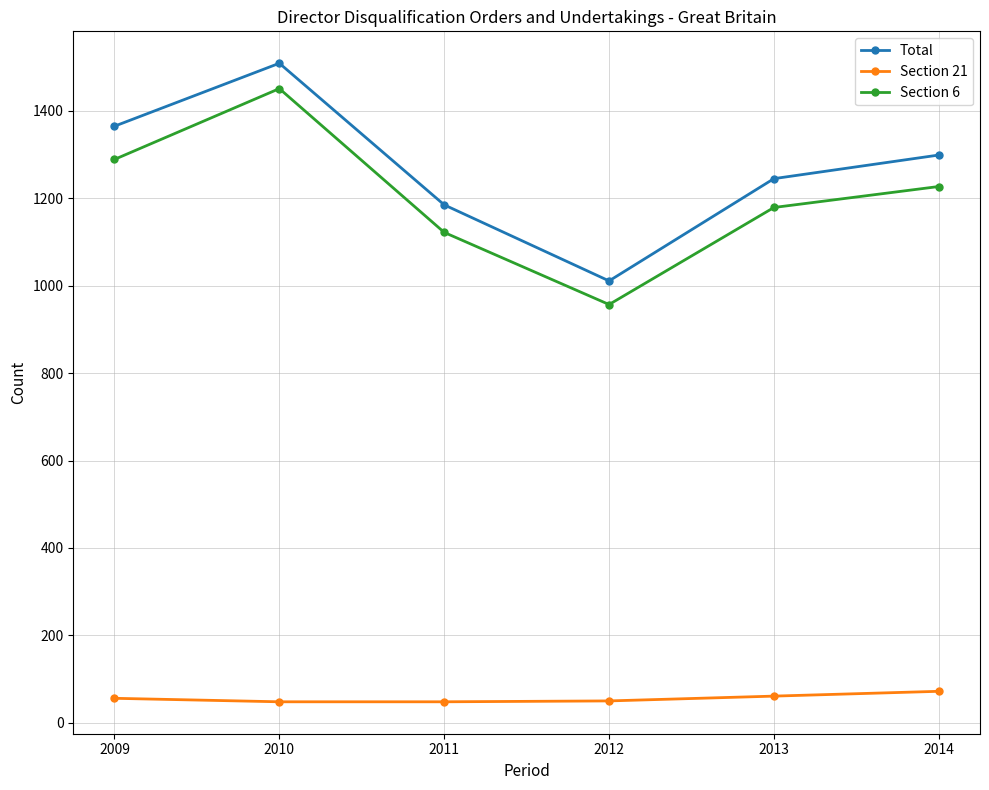

How many distinct data groups are displayed?

3